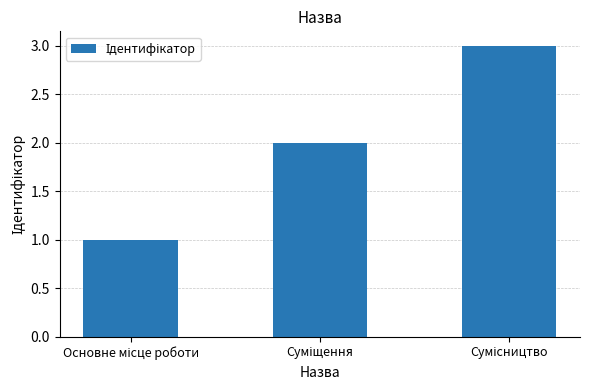

What is the greatest value displayed?

3